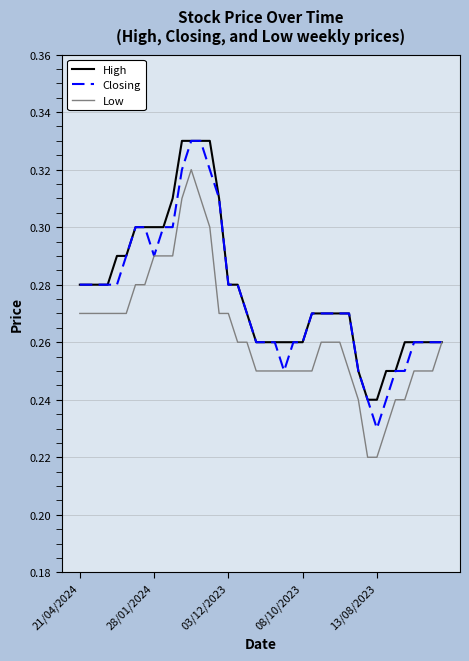

Is this an area chart (filled region under the line)?

No